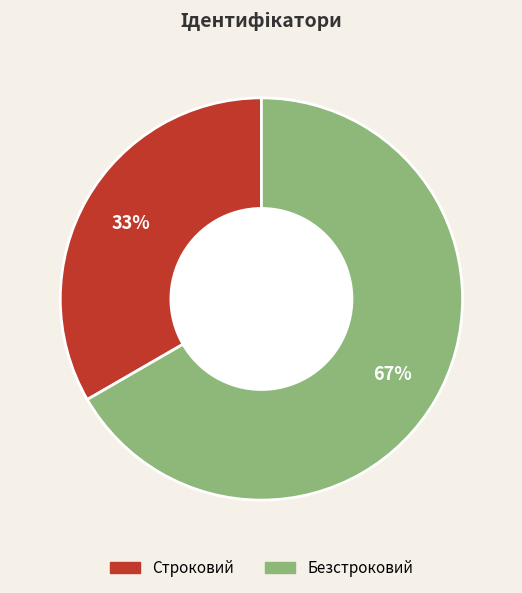

How many slices are in this pie chart?

2